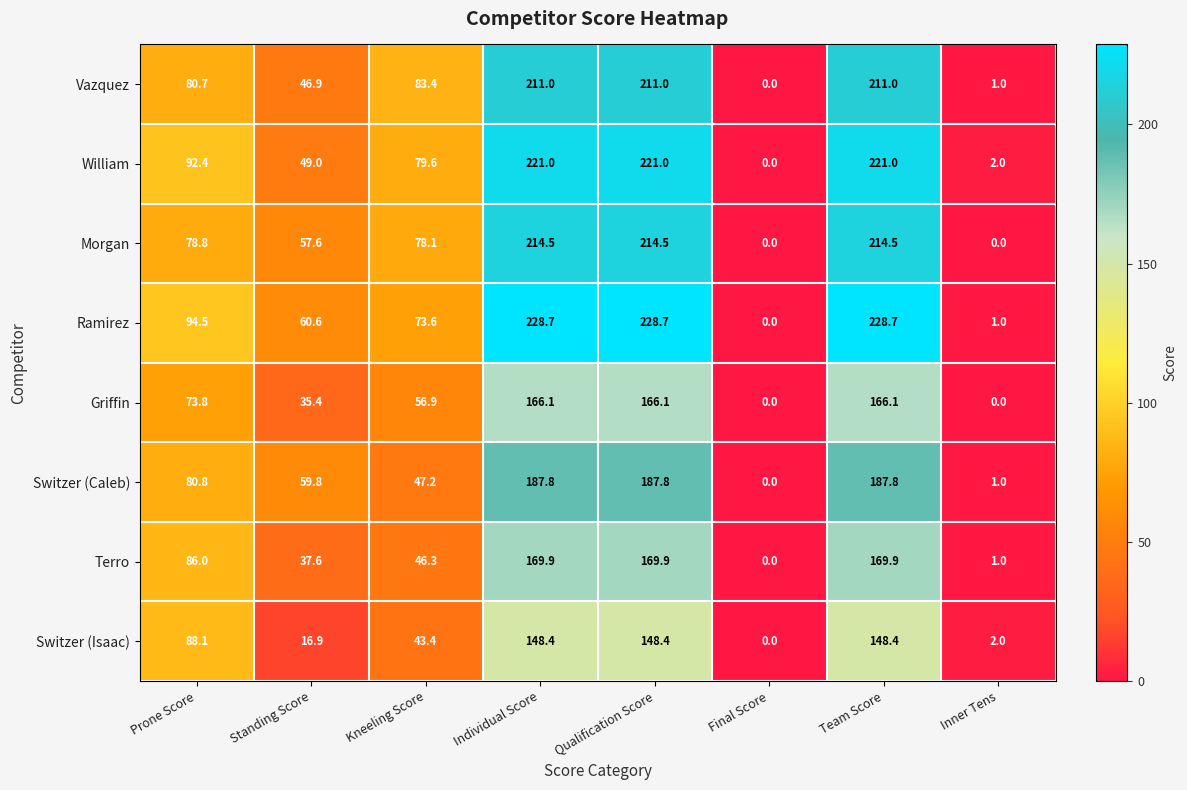

Where is William nearest to the value 110?

Prone Score